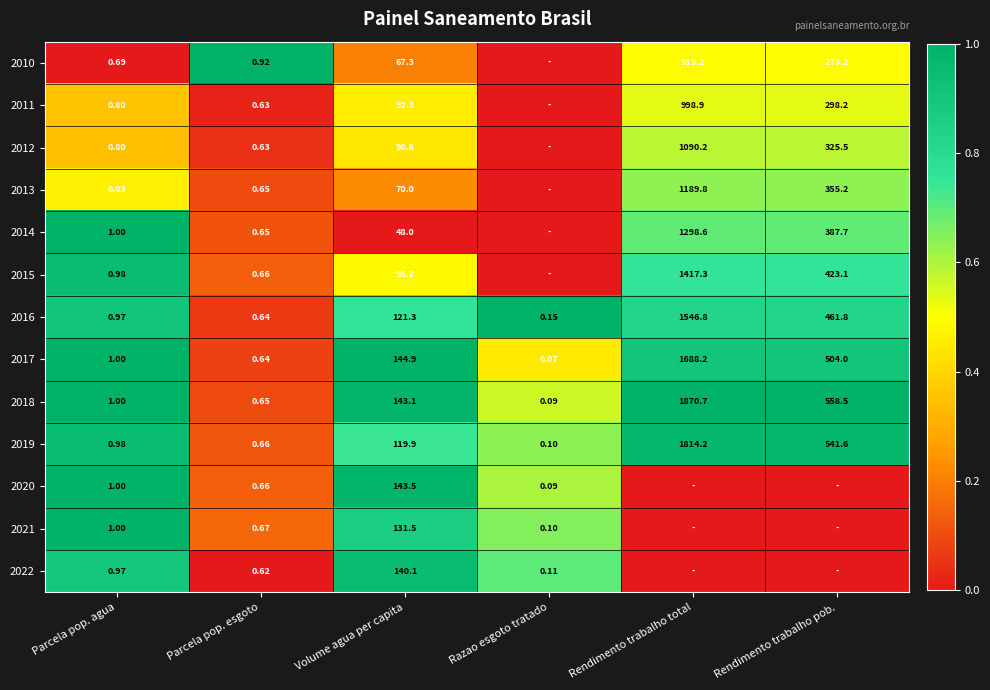

Rank the categories by 2017 value from highest to lowest.

Rendimento trabalho total, Rendimento trabalho pob., Volume agua per capita, Parcela pop. agua, Parcela pop. esgoto, Razao esgoto tratado